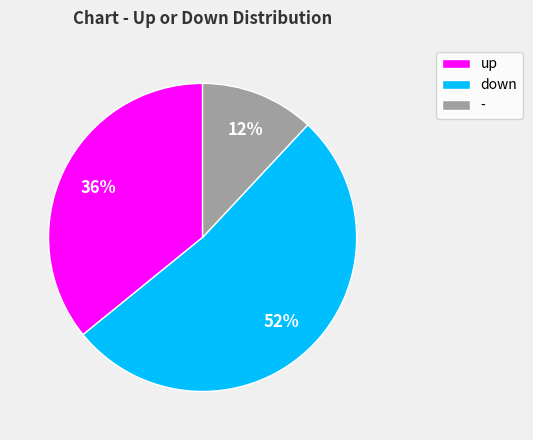

The - slice represents 26% of the pie. True or false?

False